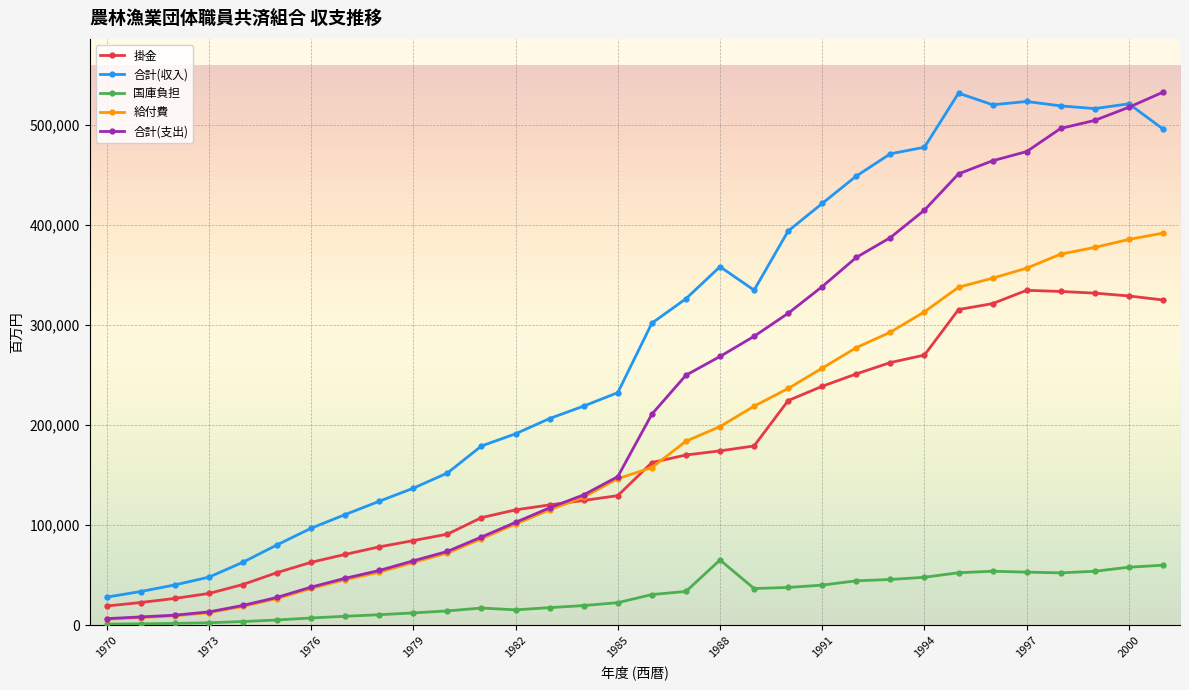

What is the maximum value for 掛金?

334550